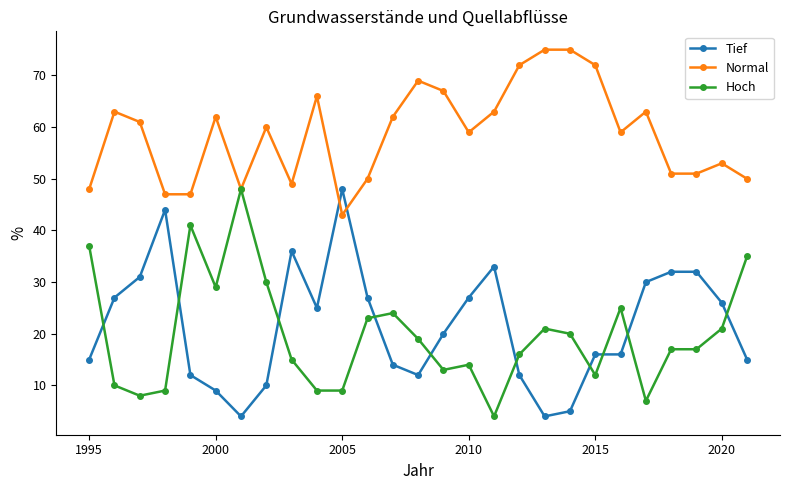

Which series has the largest total across all categories?

Normal